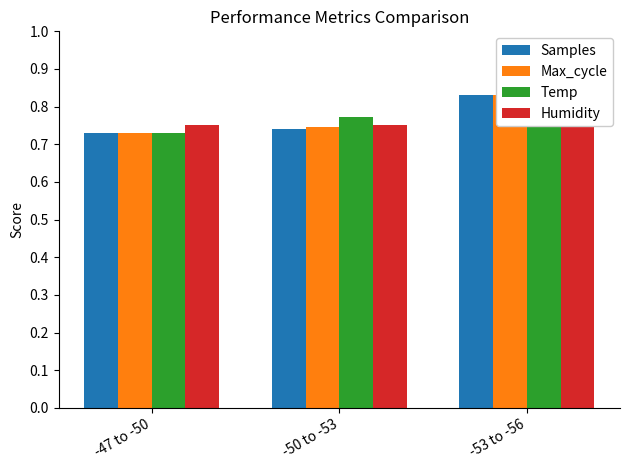

Between -53 to -56 and -47 to -50, which is larger?

-53 to -56